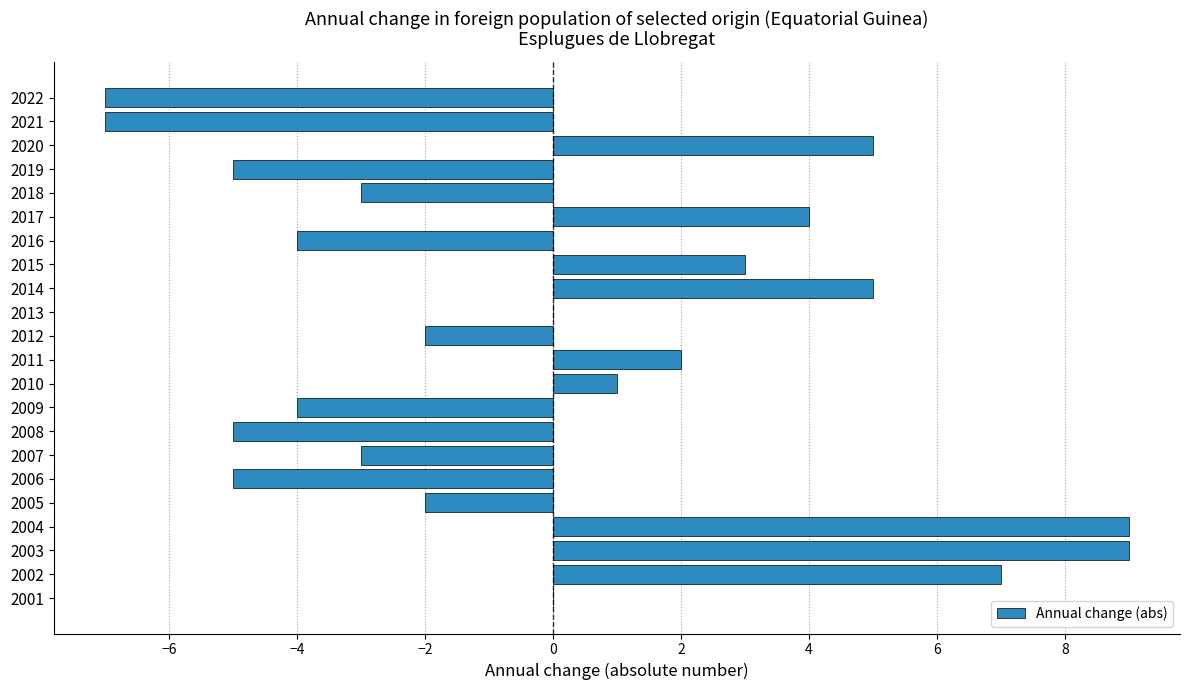

Which has a higher value, 2015 or 2022?

2015